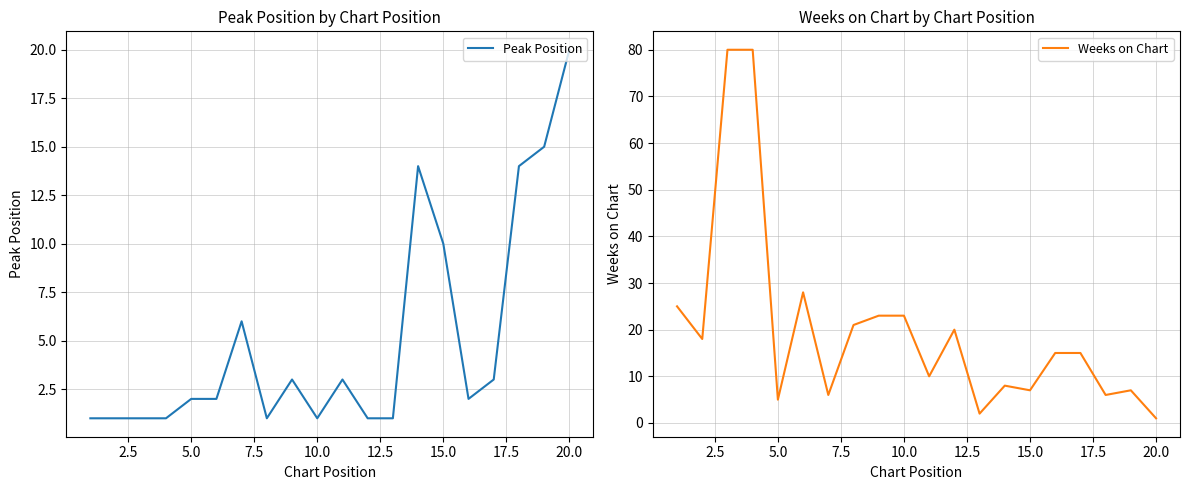

In Weeks on Chart, how many points are lower than both neighbors (excluding endpoints)?

7